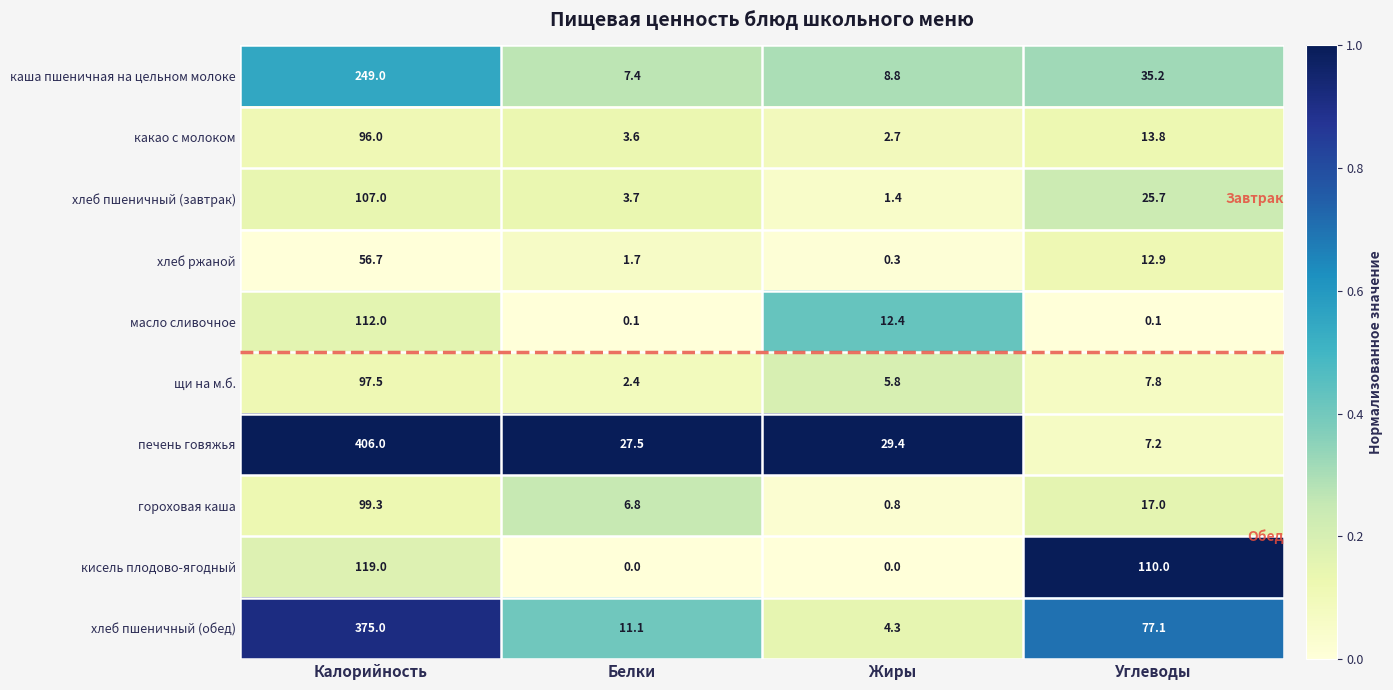

At Белки, list the series in order from largest to smallest.

печень говяжья, хлеб пшеничный (обед), каша пшеничная на цельном молоке, гороховая каша, хлеб пшеничный (завтрак), какао с молоком, щи на м.б., хлеб ржаной, масло сливочное, кисель плодово-ягодный